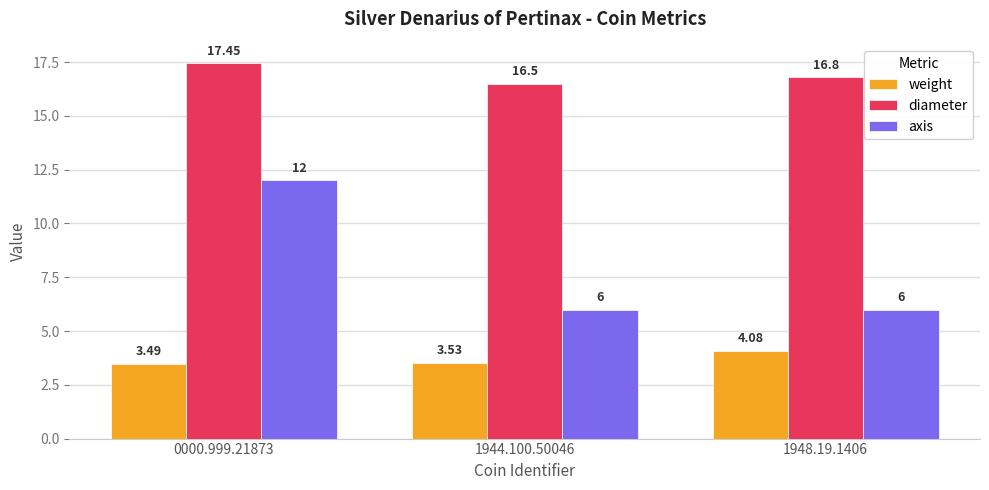

Which series has the largest total across all categories?

diameter